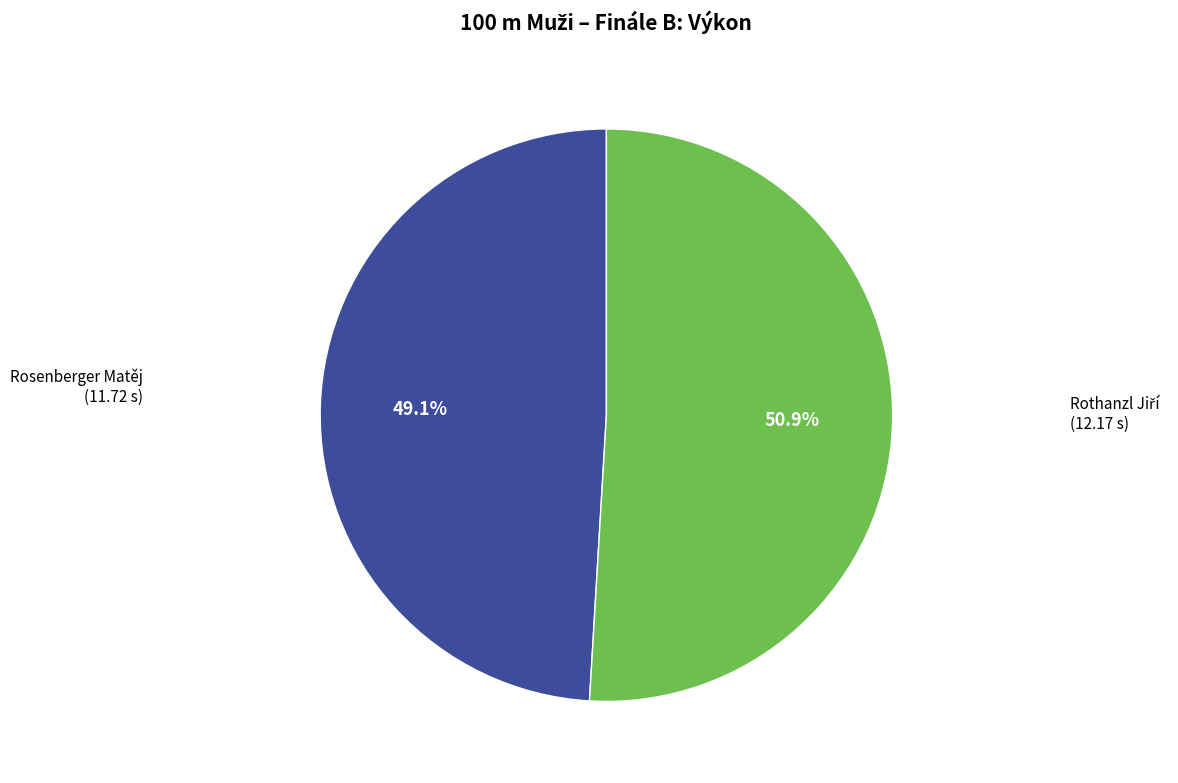

Is there any slice that represents more than half of the pie?

Yes